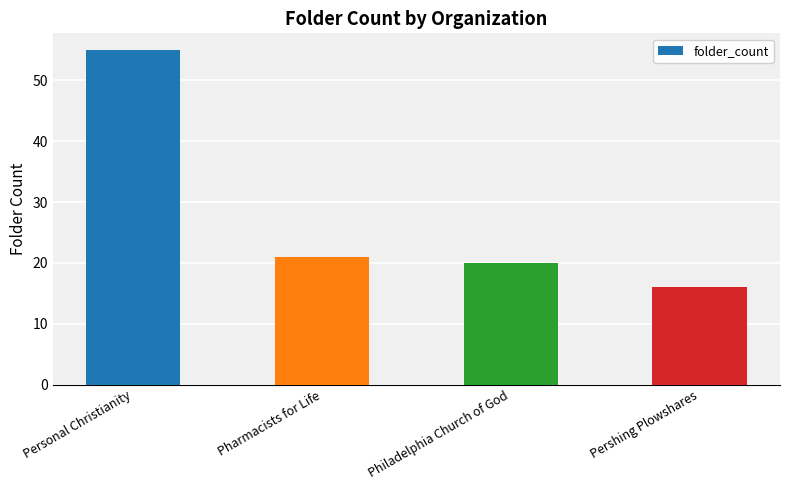

The chart shows a value of 34 at Philadelphia Church of God. True or false?

False